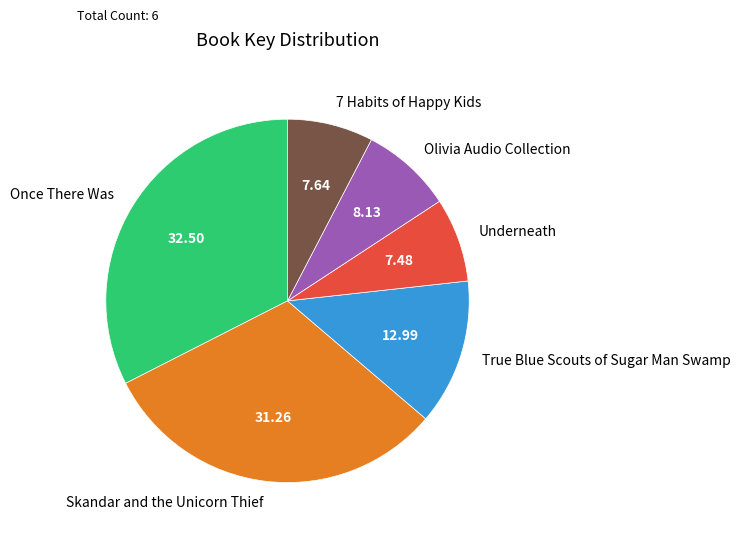

Which slice is the largest?

Once There Was